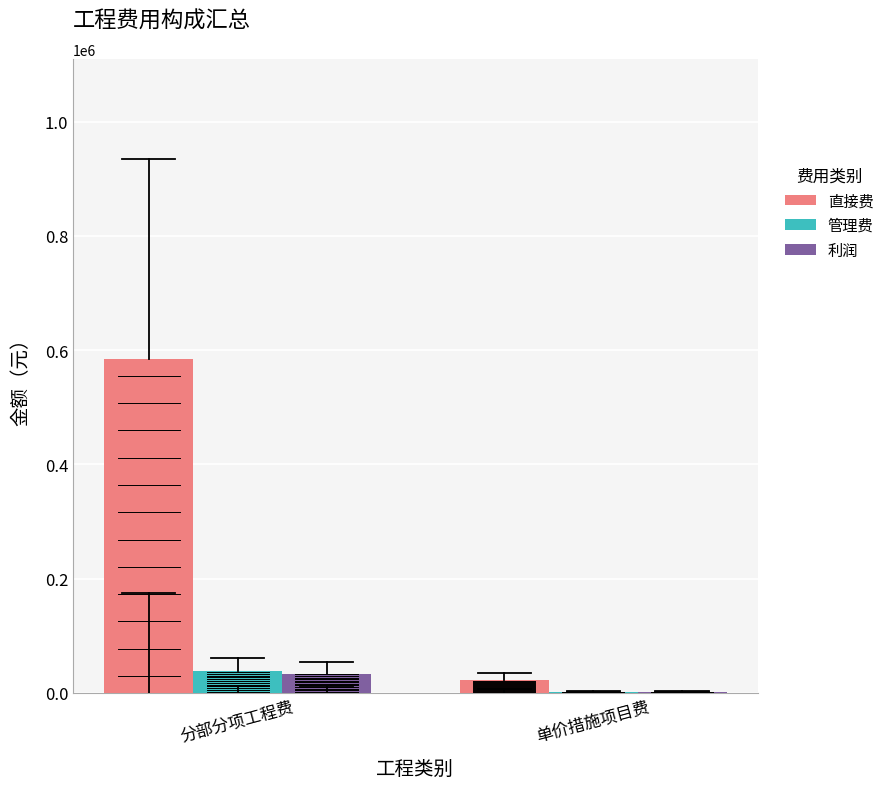

Which series has the largest range (max minus min)?

直接费